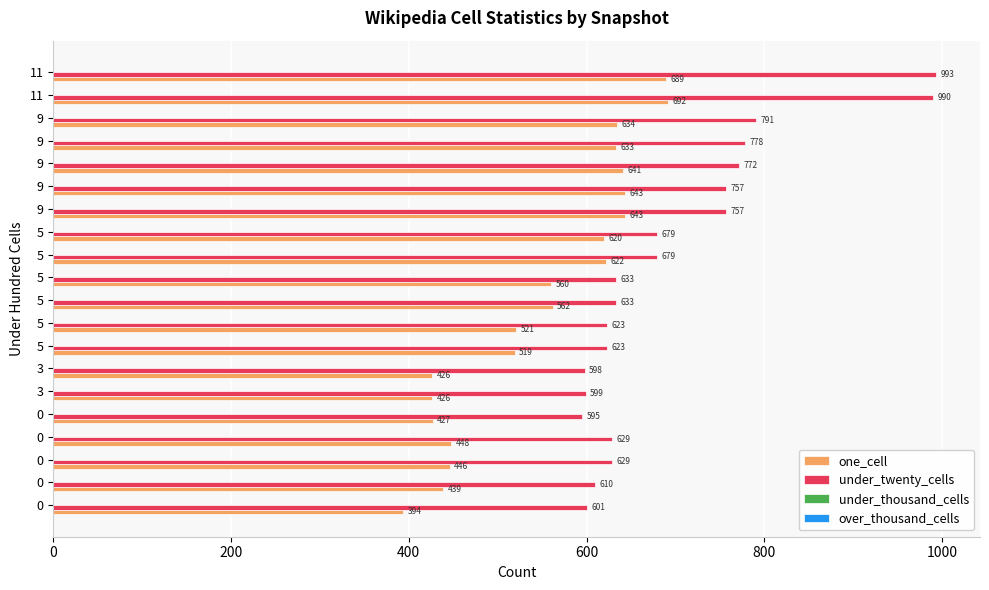

How many data points in under_twenty_cells are less than 633?

9